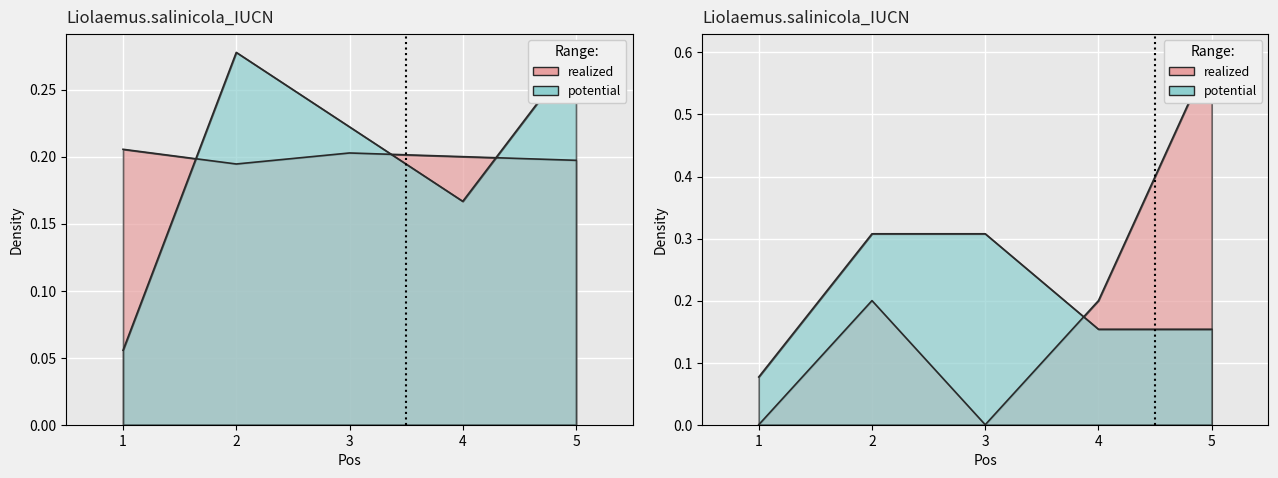

Count the S values in the range 0 to 1.

5